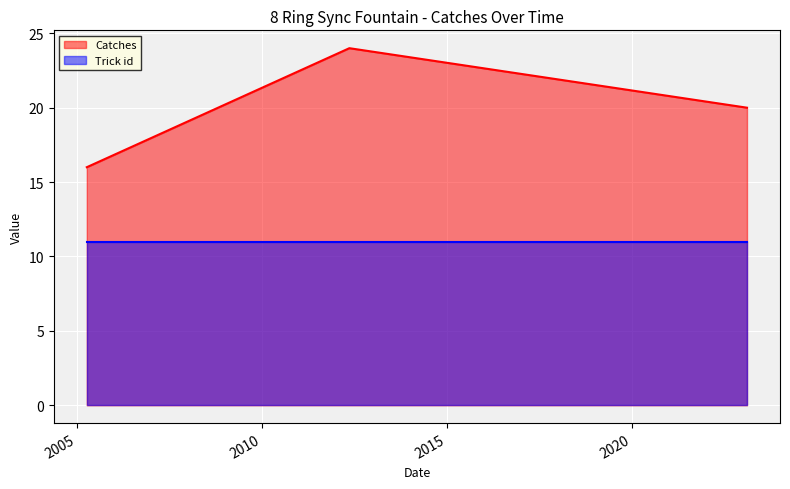

What is the average value?

20